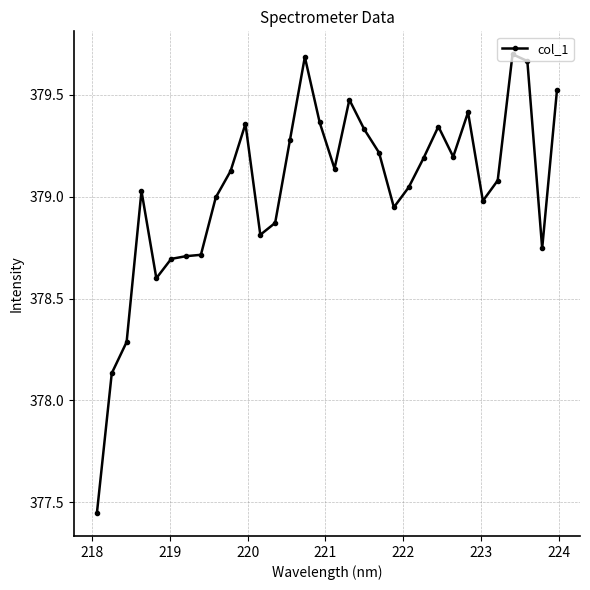

What is the value of the 23rd point from the left?

379.2